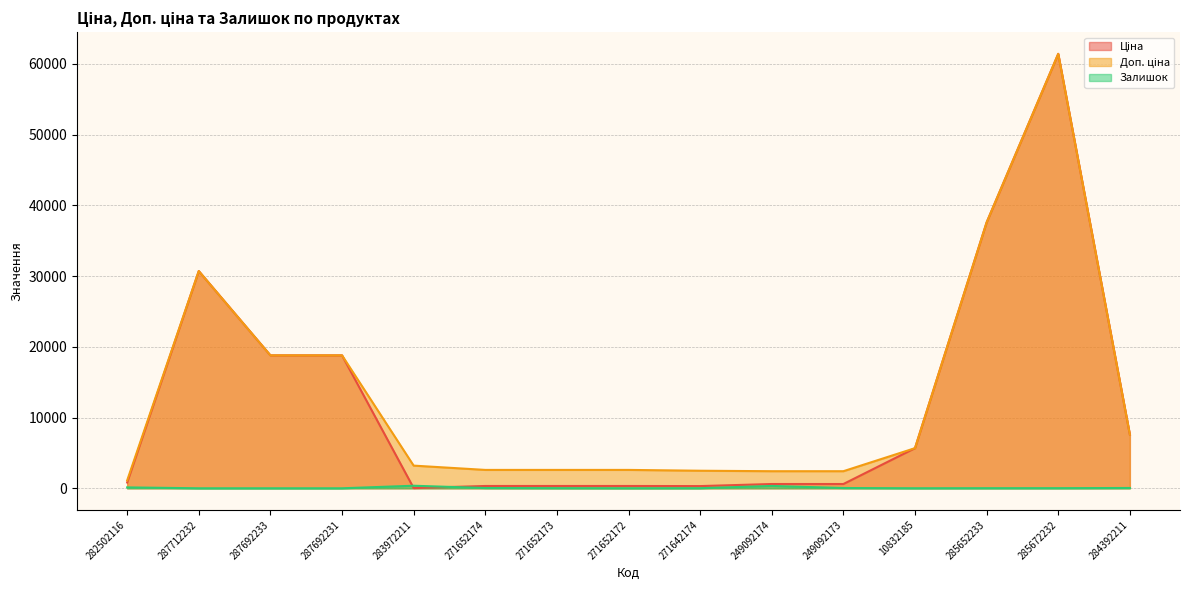

What is the value of the Ціна point at the 1st from the left?

818.5